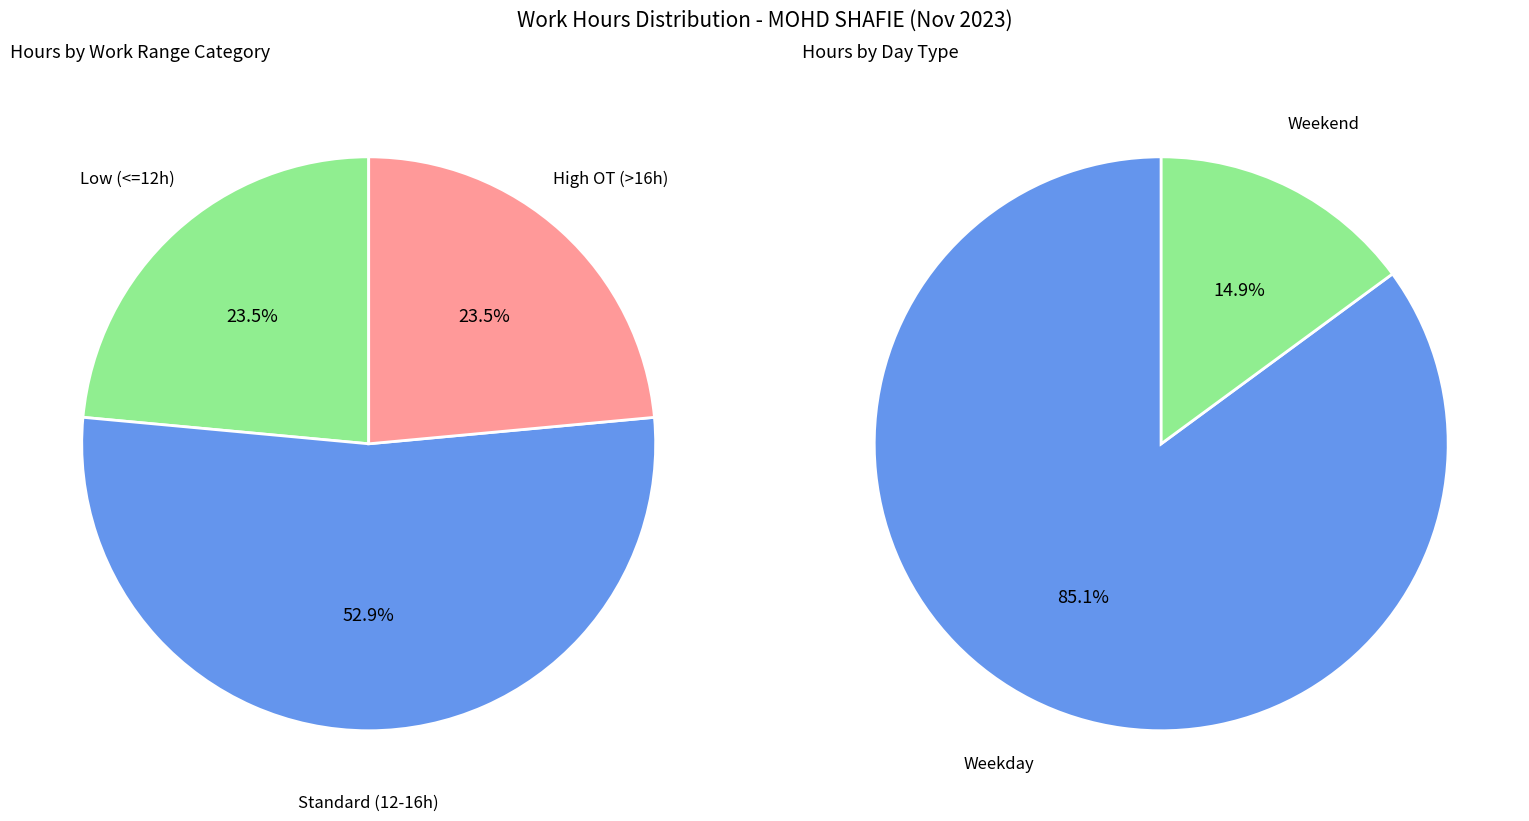

Is 22-Wed the majority of the pie?

No